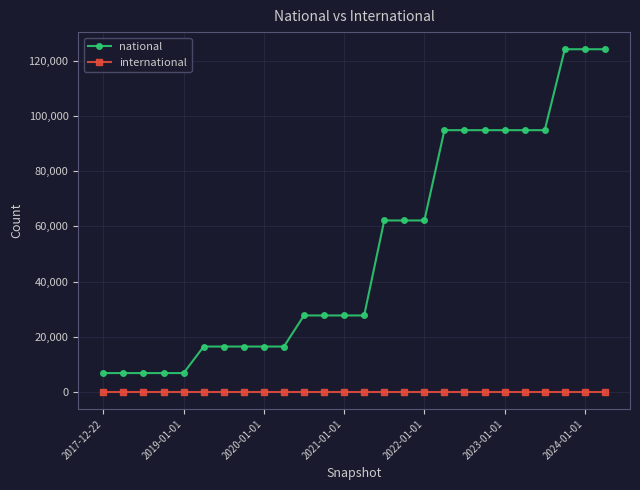

How many data points does each series have?

26